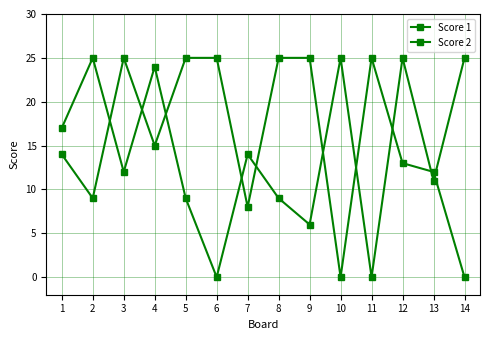

Reading left to right, what are all the values shown in this chart?

Score 1: 17	25	12	24	9	0	14	9	6	25	0	25	11	25
Score 2: 14	9	25	15	25	25	8	25	25	0	25	13	12	0